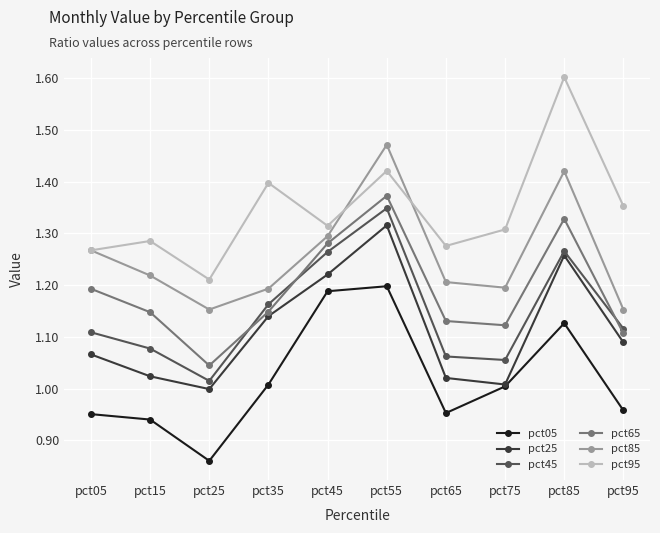

List the series in order of their peak value, lowest first.

pct05, pct25, pct45, pct65, pct85, pct95